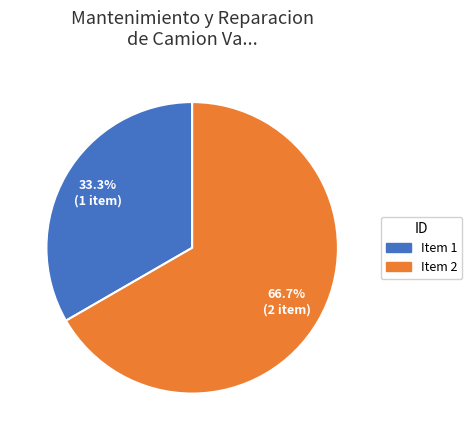

Is there any slice that represents more than half of the pie?

Yes